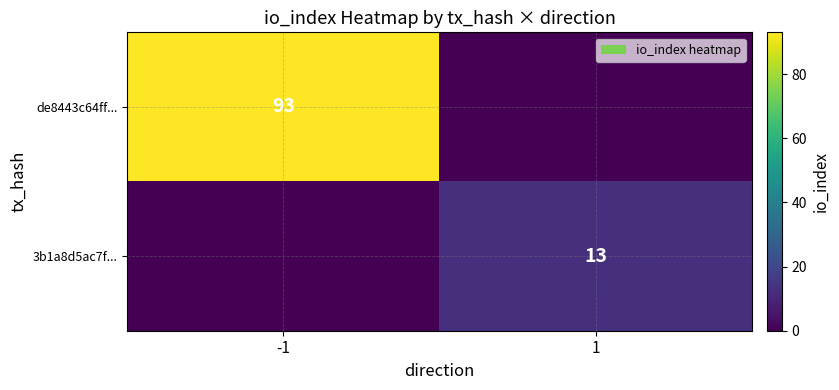

The de8443c64ff... series shows 93 at -1. True or false?

True